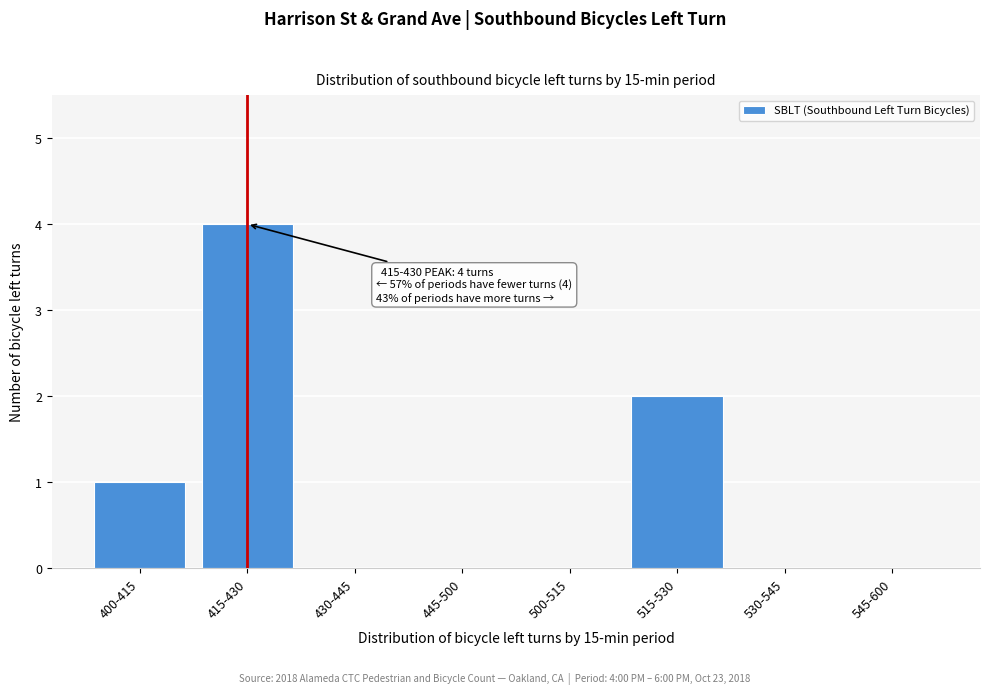

Reading right to left, what are all the values shown in this chart?

545-600=0	530-545=0	515-530=2	500-515=0	445-500=0	430-445=0	415-430=4	400-415=1